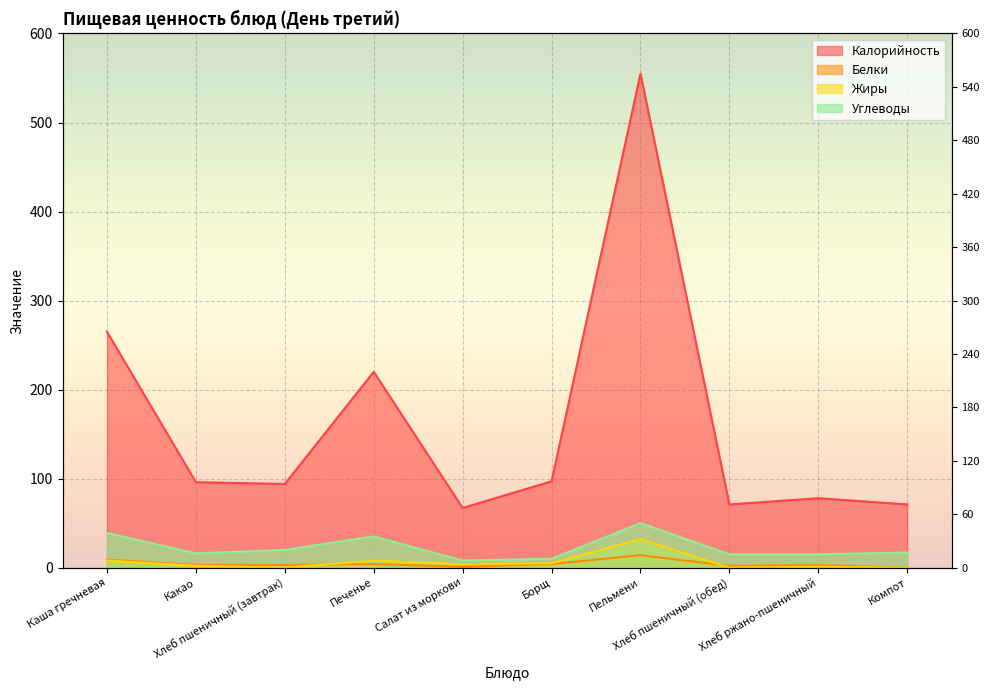

Between Салат из моркови and Хлеб пшеничный (обед), which series saw the biggest shift?

Углеводы